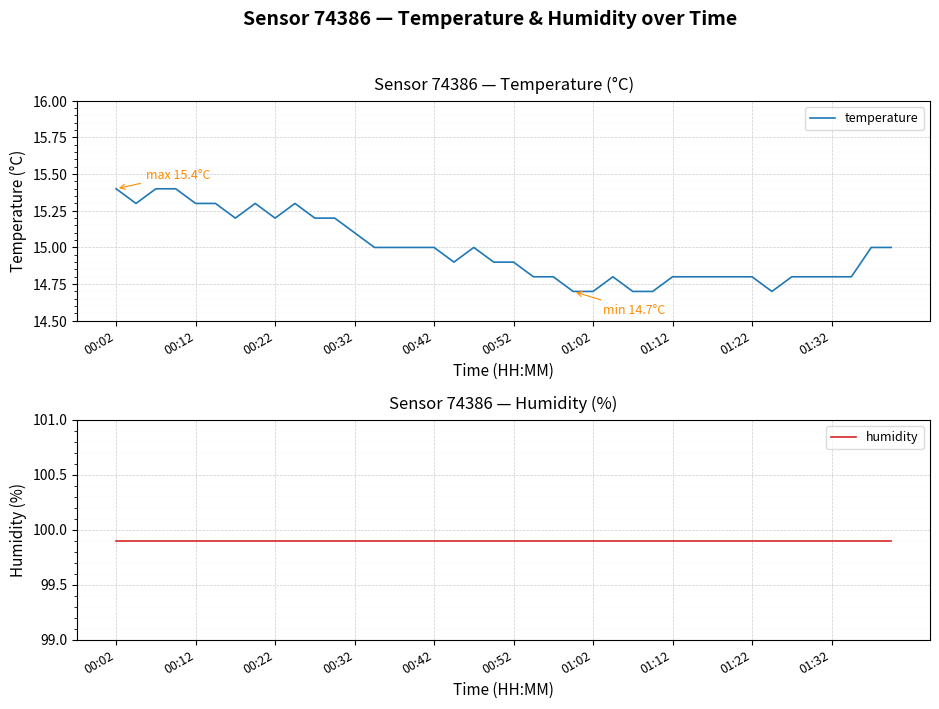

At which category is the sum across all series the highest?

00:02